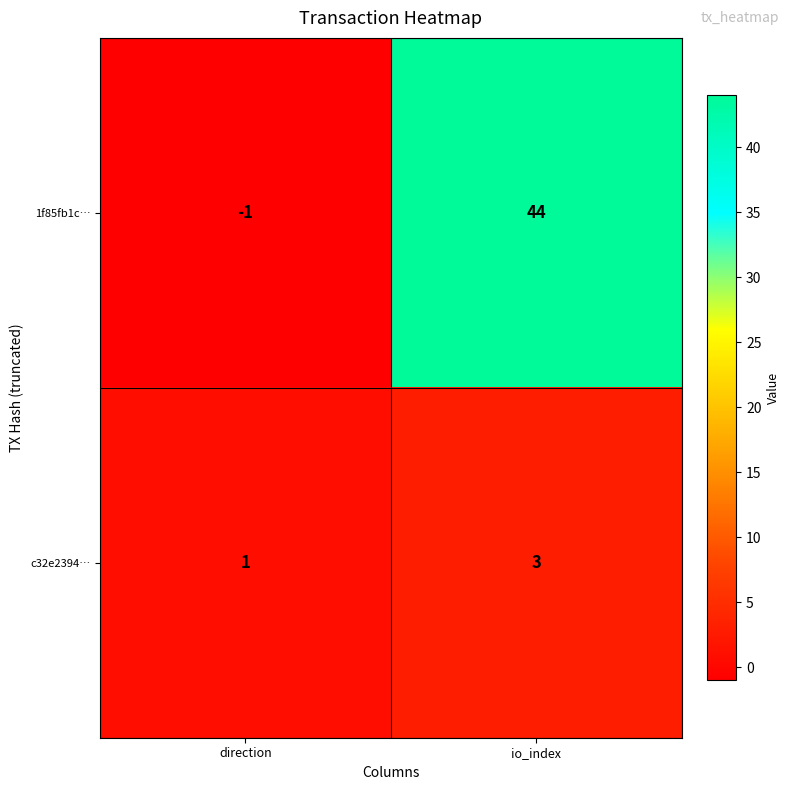

Reading left to right, extract all data points from this chart.

1f85fb1c…: -1	44
c32e2394…: 1	3